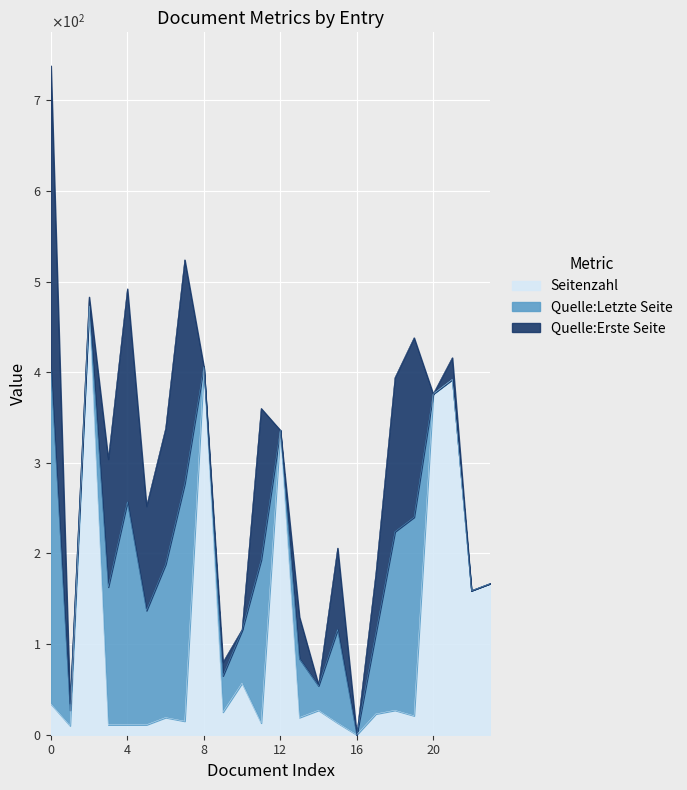

What is the sum of all Seitenzahl values?

2645